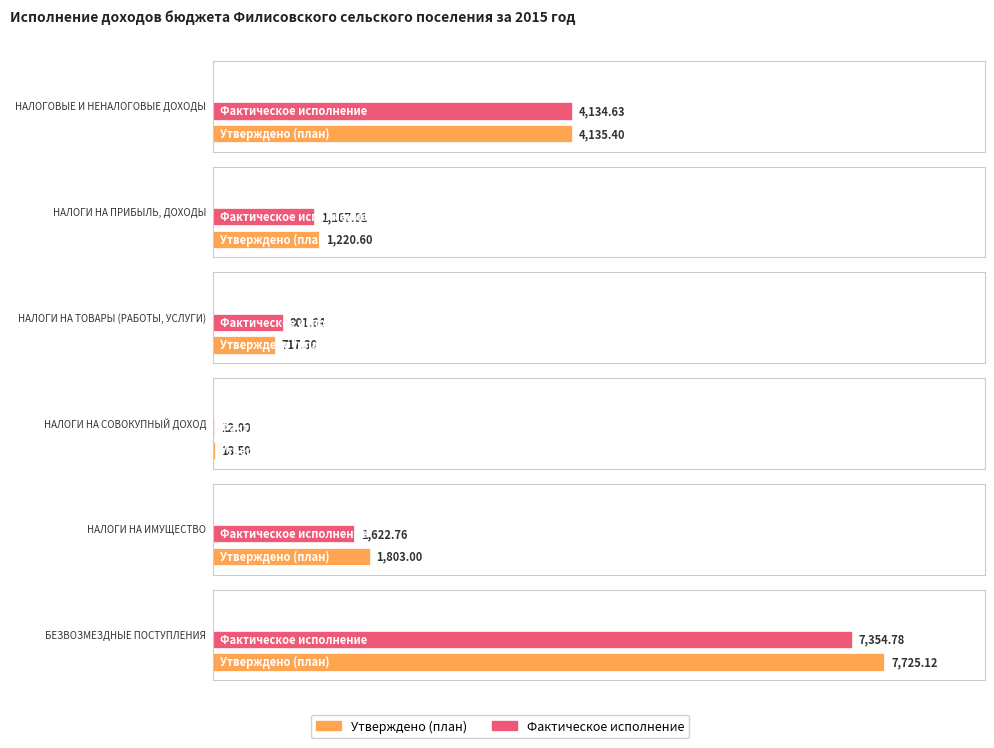

Reading left to right, extract all data points from this chart.

Утверждено (план): НАЛОГОВЫЕ И НЕНАЛОГОВЫЕ ДОХОДЫ=4135.4	НАЛОГИ НА ПРИБЫЛЬ, ДОХОДЫ=1220.6	НАЛОГИ НА ТОВАРЫ (РАБОТЫ, УСЛУГИ)=717.3	НАЛОГИ НА СОВОКУПНЫЙ ДОХОД=18.5	НАЛОГИ НА ИМУЩЕСТВО=1803.0	БЕЗВОЗМЕЗДНЫЕ ПОСТУПЛЕНИЯ=7725.1
Фактическое исполнение: НАЛОГОВЫЕ И НЕНАЛОГОВЫЕ ДОХОДЫ=4134.6	НАЛОГИ НА ПРИБЫЛЬ, ДОХОДЫ=1167.0	НАЛОГИ НА ТОВАРЫ (РАБОТЫ, УСЛУГИ)=801.6	НАЛОГИ НА СОВОКУПНЫЙ ДОХОД=12.0	НАЛОГИ НА ИМУЩЕСТВО=1622.8	БЕЗВОЗМЕЗДНЫЕ ПОСТУПЛЕНИЯ=7354.8